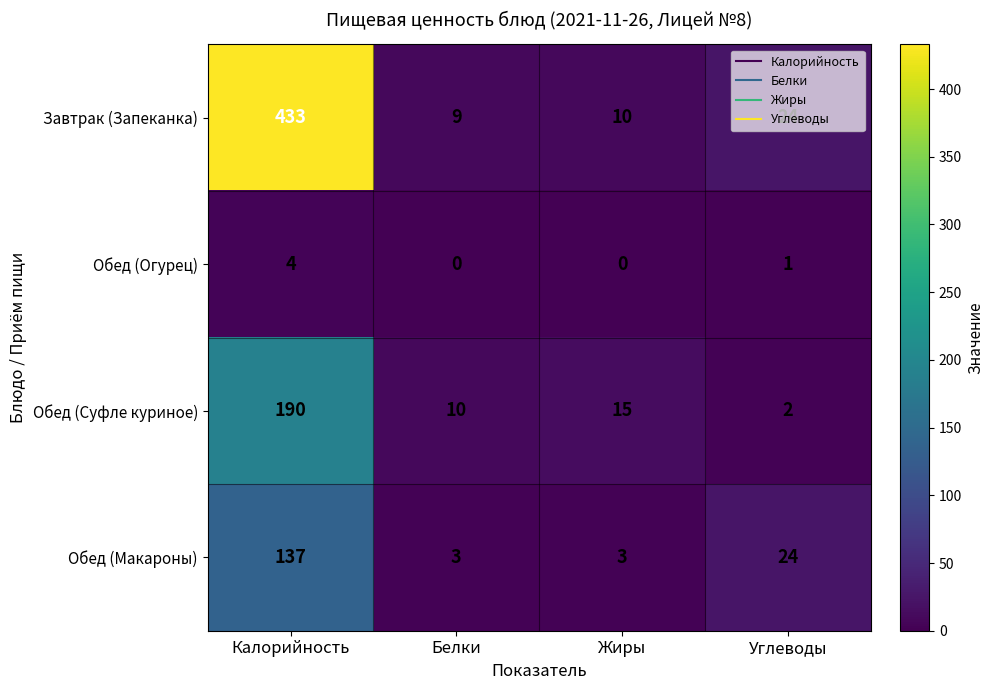

Is it true that Обед (Макароны) equals 3 at Белки?

True